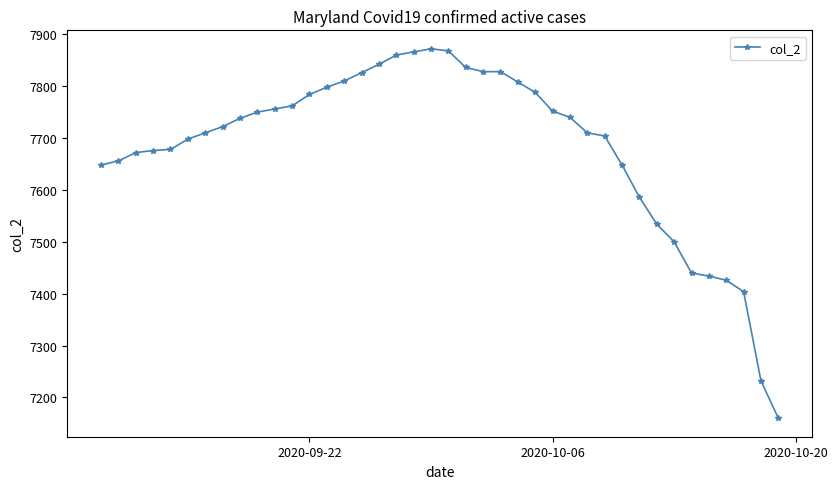

What is the value of the 4th point from the left?

7676